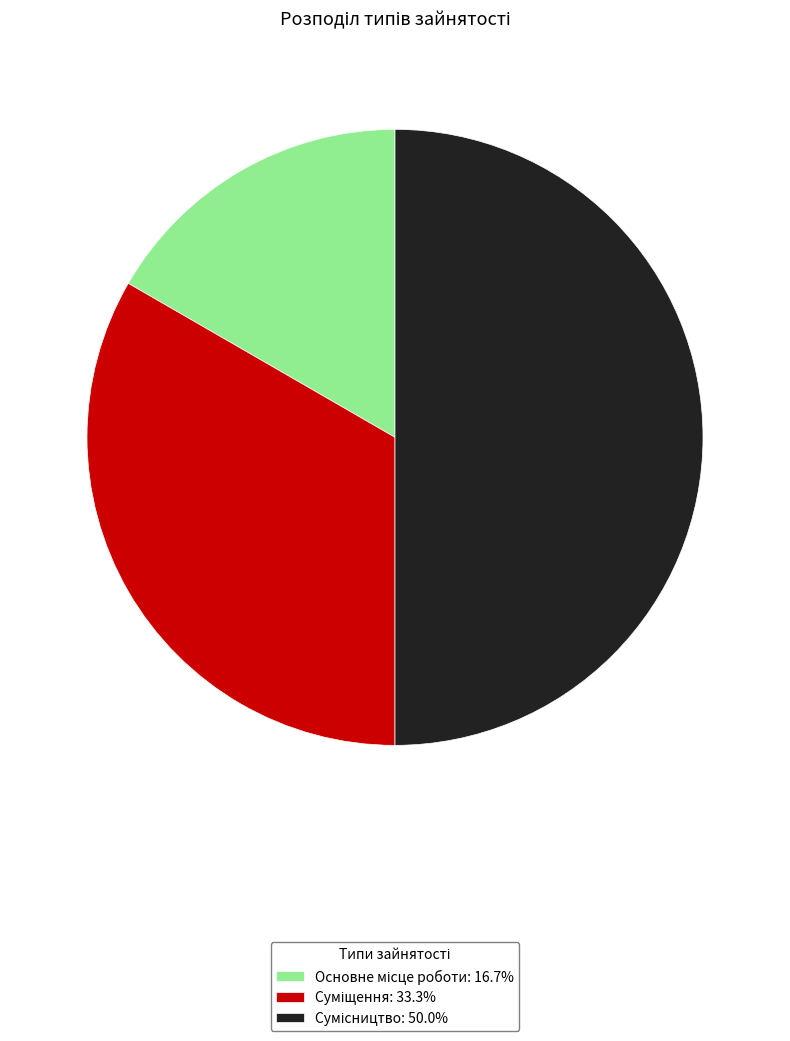

How many segments does this pie chart have?

3